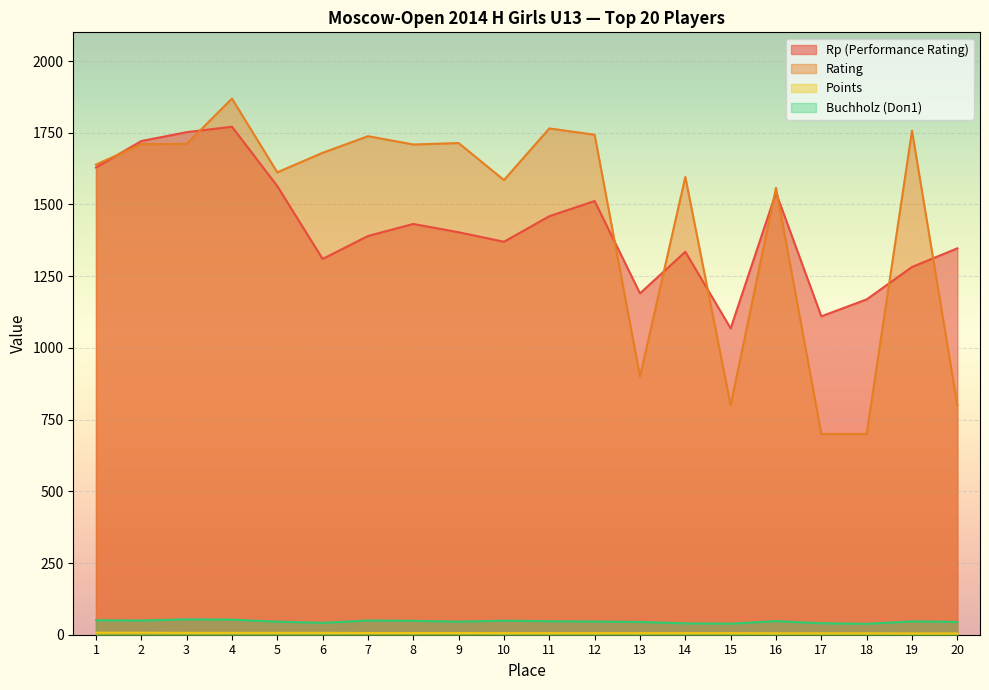

Rank the series by their maximum value, from lowest to highest.

Points, Buchholz (Doп1), Rp (Performance Rating), Rating